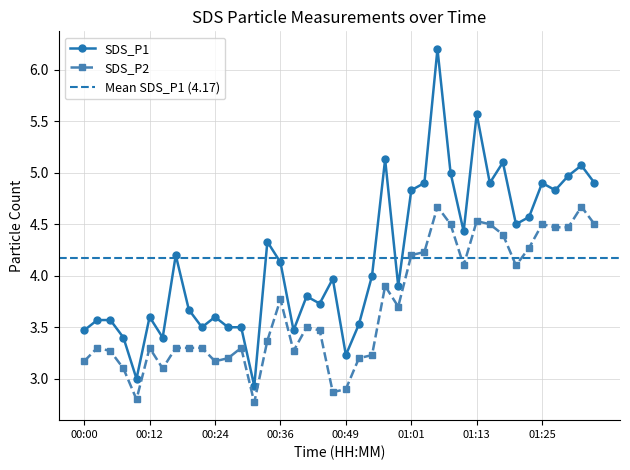

Reading left to right, list all the values displayed in this chart.

SDS_P1: 3.5	3.6	3.6	3.4	3.0	3.6	3.4	4.2	3.7	3.5	3.6	3.5	3.5	2.9	4.3	4.1	3.5	3.8	3.7	4.0	3.2	3.5	4.0	5.1	3.9	4.8	4.9	6.2	5.0	4.4	5.6	4.9	5.1	4.5	4.6	4.9	4.8	5.0	5.1	4.9
SDS_P2: 3.2	3.3	3.3	3.1	2.8	3.3	3.1	3.3	3.3	3.3	3.2	3.2	3.3	2.8	3.4	3.8	3.3	3.5	3.5	2.9	2.9	3.2	3.2	3.9	3.7	4.2	4.2	4.7	4.5	4.1	4.5	4.5	4.4	4.1	4.3	4.5	4.5	4.5	4.7	4.5